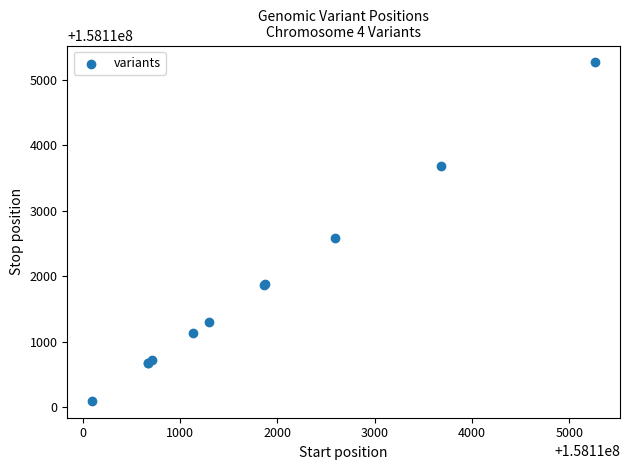

What Y value in the scatter plot is closest to 158112683?

158112593